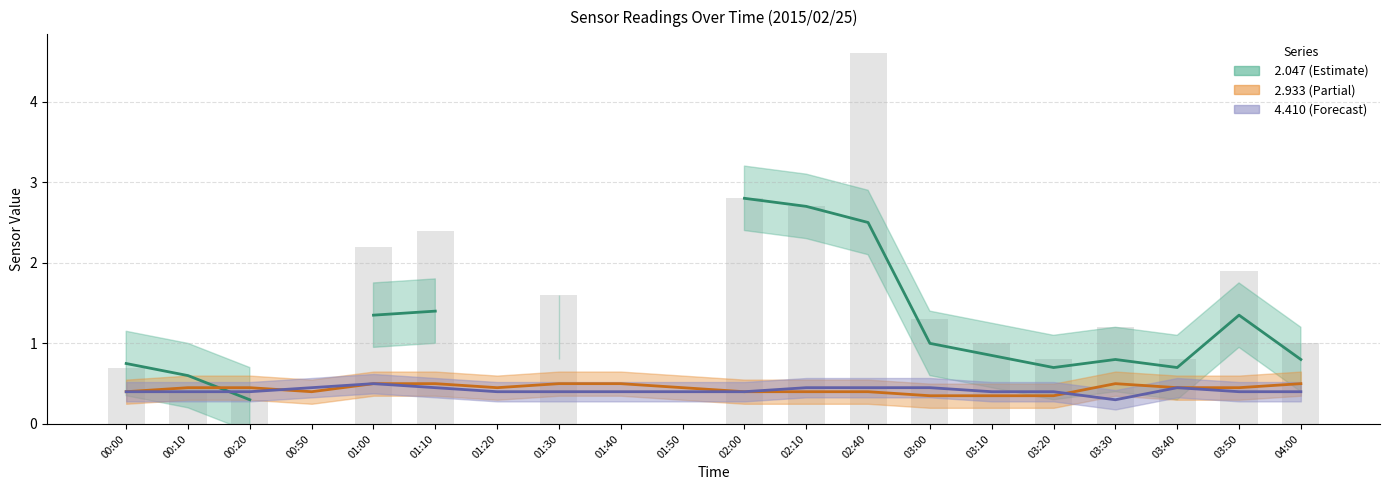

What is the sum of all values?

25.7